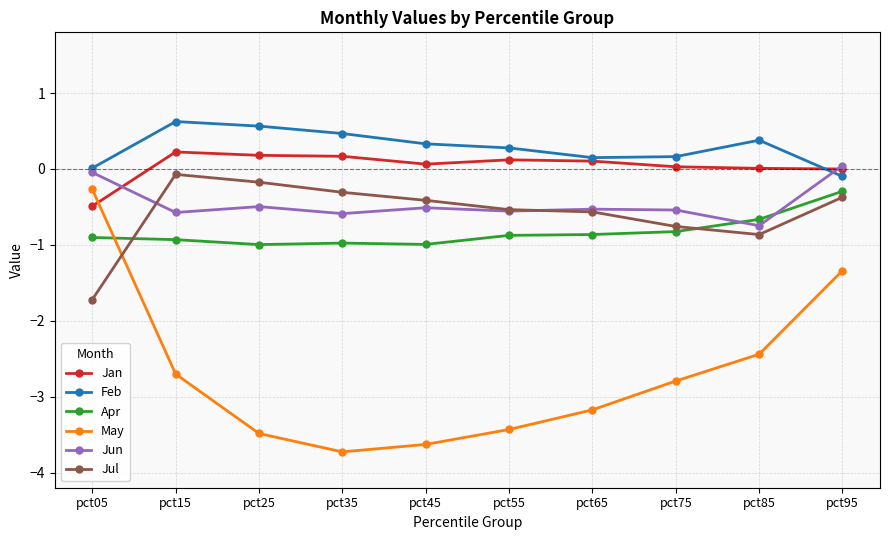

True or false: Jun and May intersect in this chart.

False